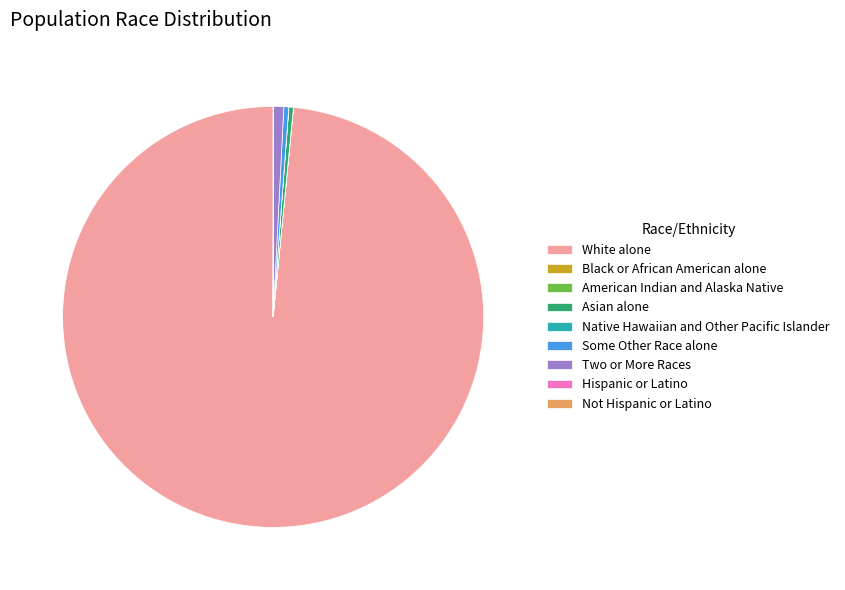

True or false: Asian alone accounts for 7% of the total.

False